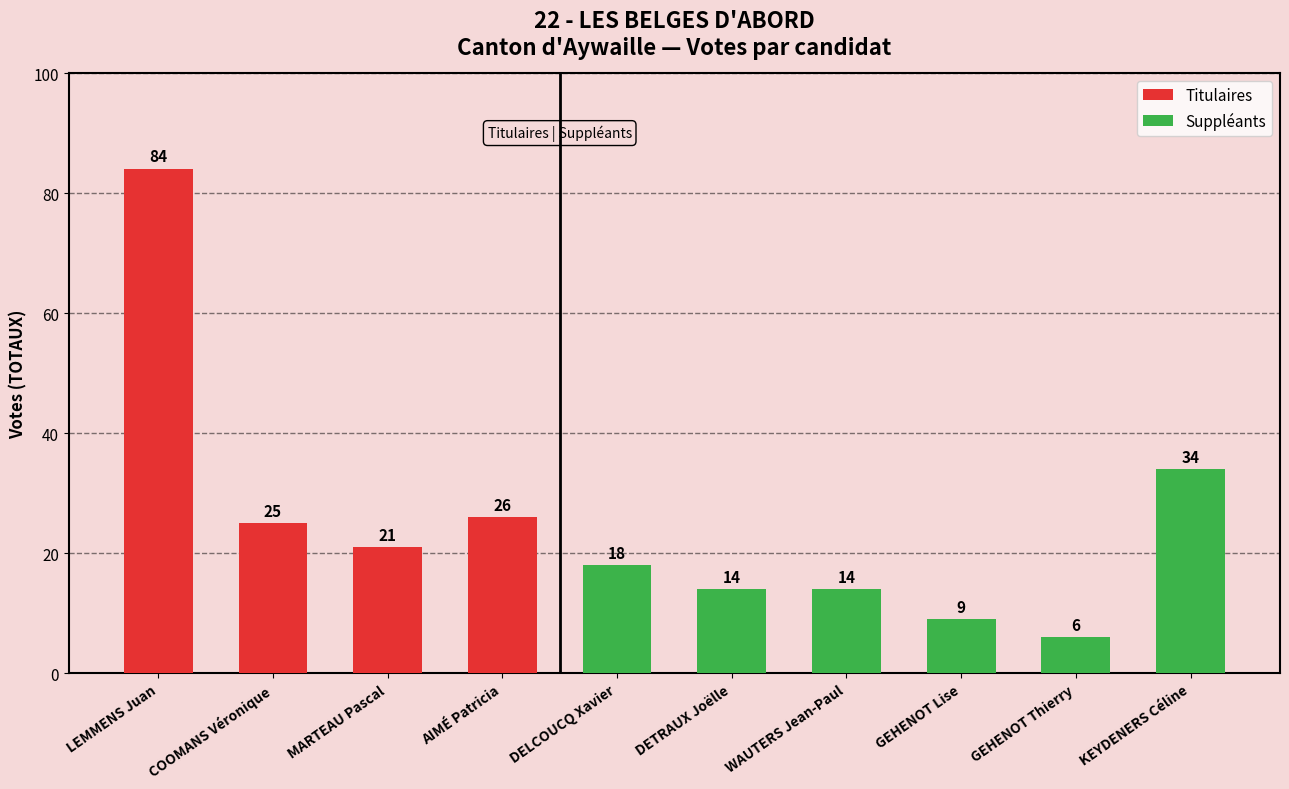

How many distinct data groups are displayed?

2